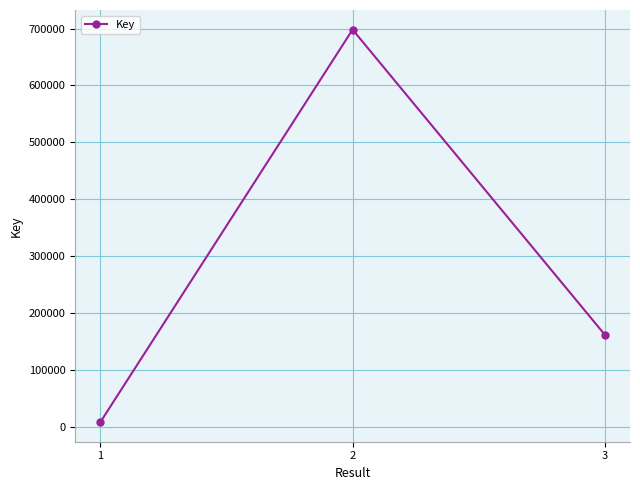

Which has a higher value, 2 or 1?

2